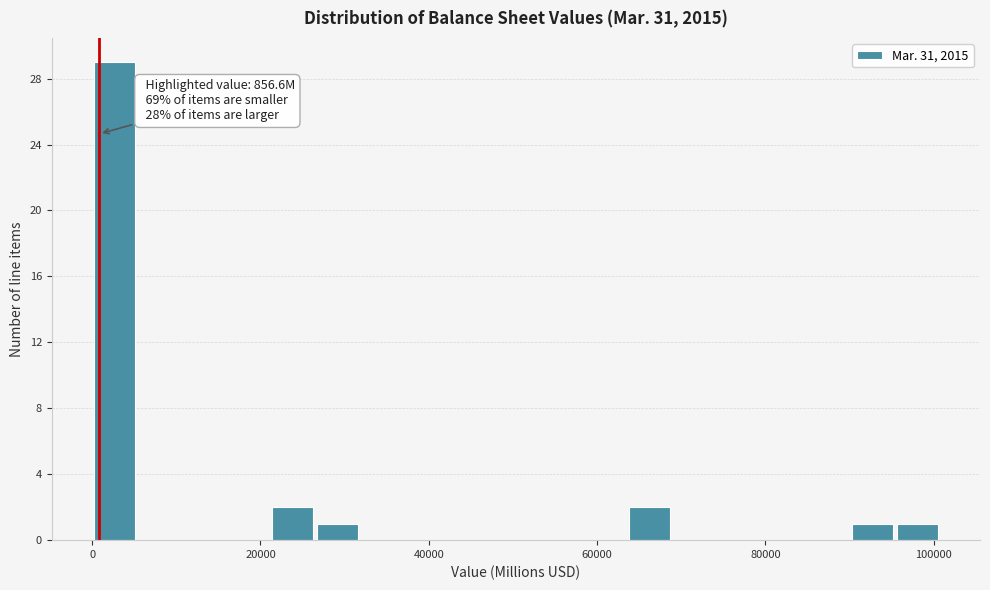

Around what value on the x-axis is the tallest bar? Give the approximate position of its centre, as read against the axis.

2000